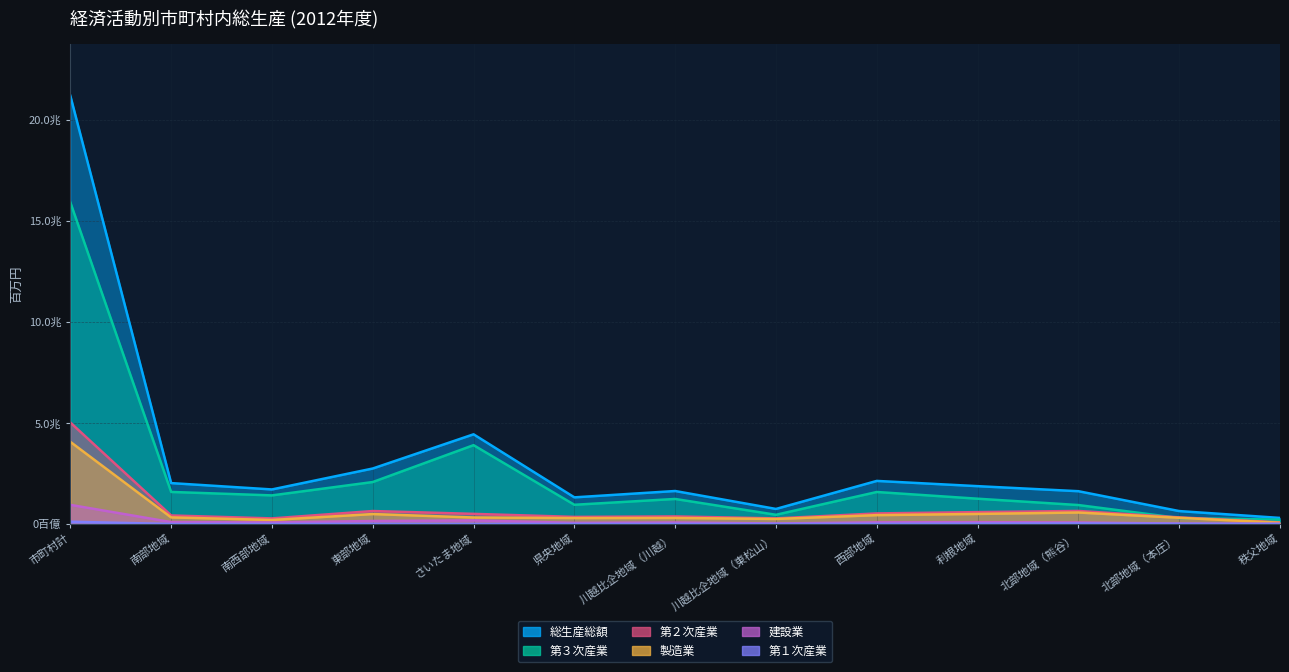

Is the value of 第３次産業 at 北部地域（本庄） greater than the value of 第２次産業 at さいたま地域?

No